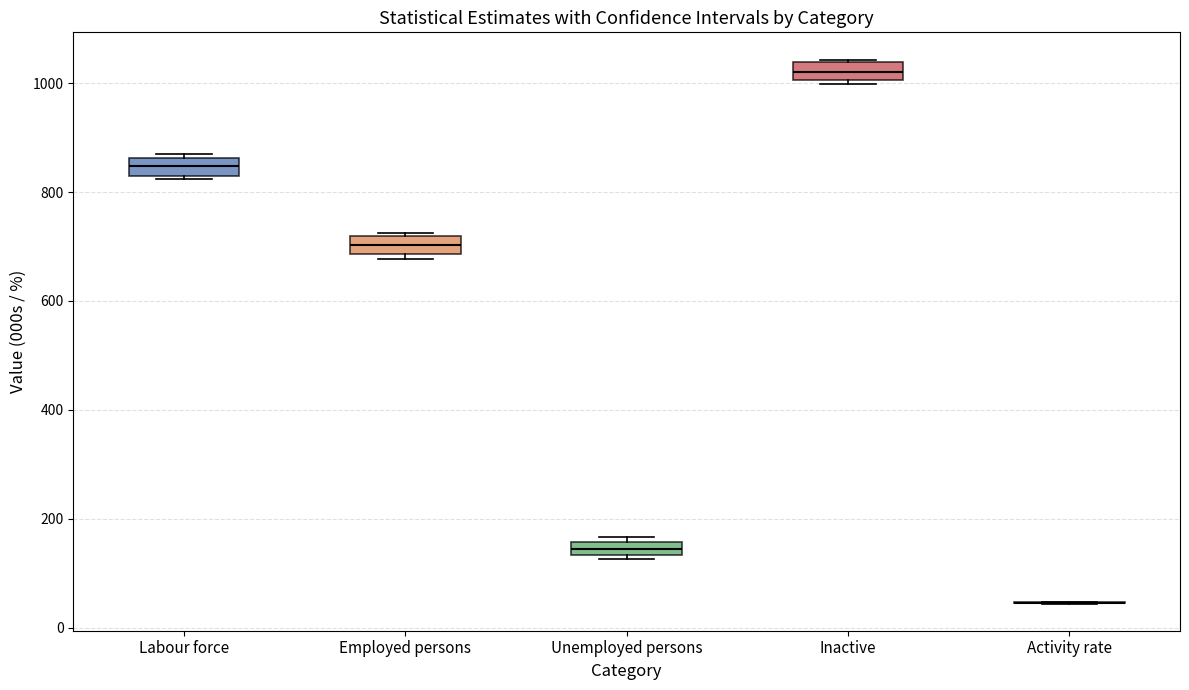

Where is the upper edge of the box for Employed persons on the y-axis? The values are not printed on the chart, so give them approximately, as read against the axis.

720